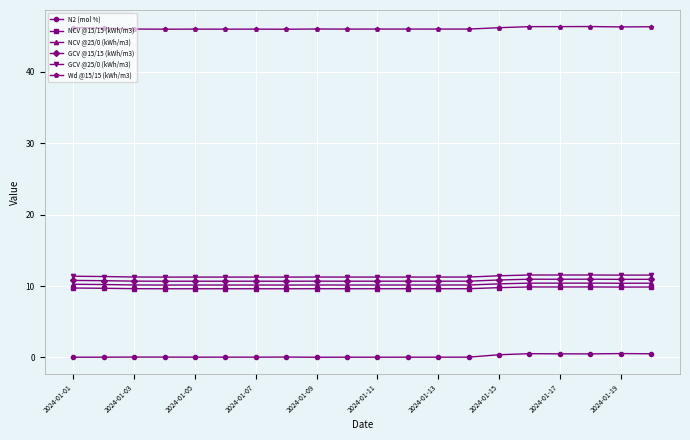

What is the lowest value of the GCV @25/0 (kWh/m3) series?

11.2